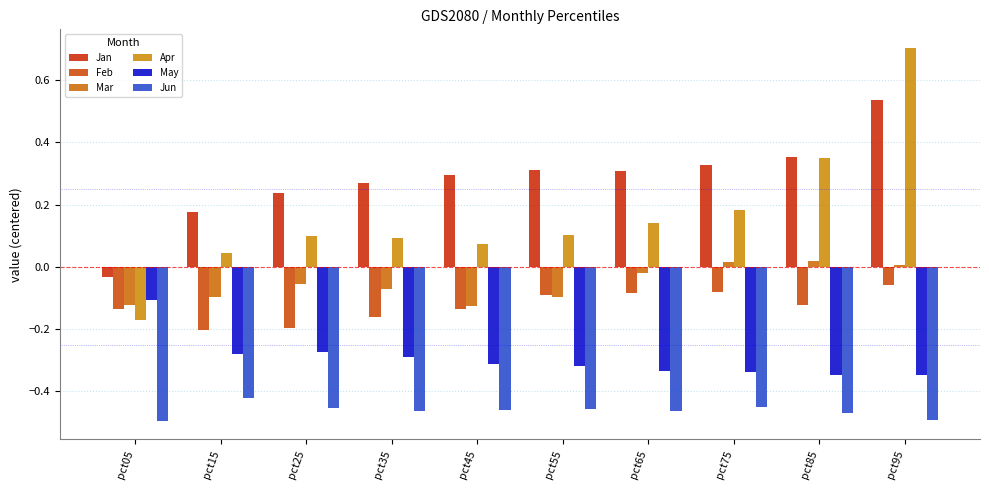

What is the average value of the Apr series?

0.2